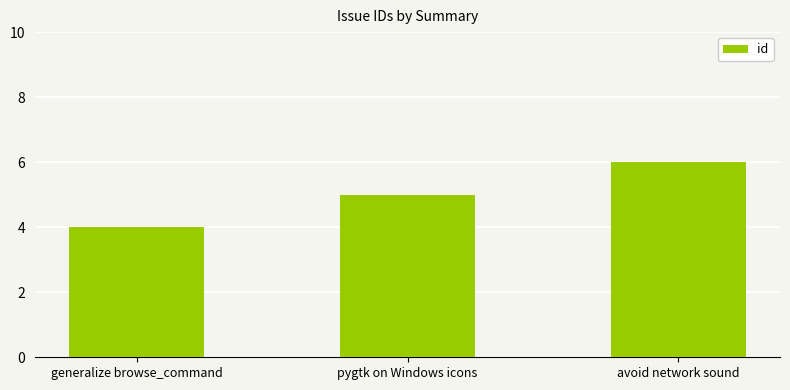

Count the values in the range 4 to 6.

3